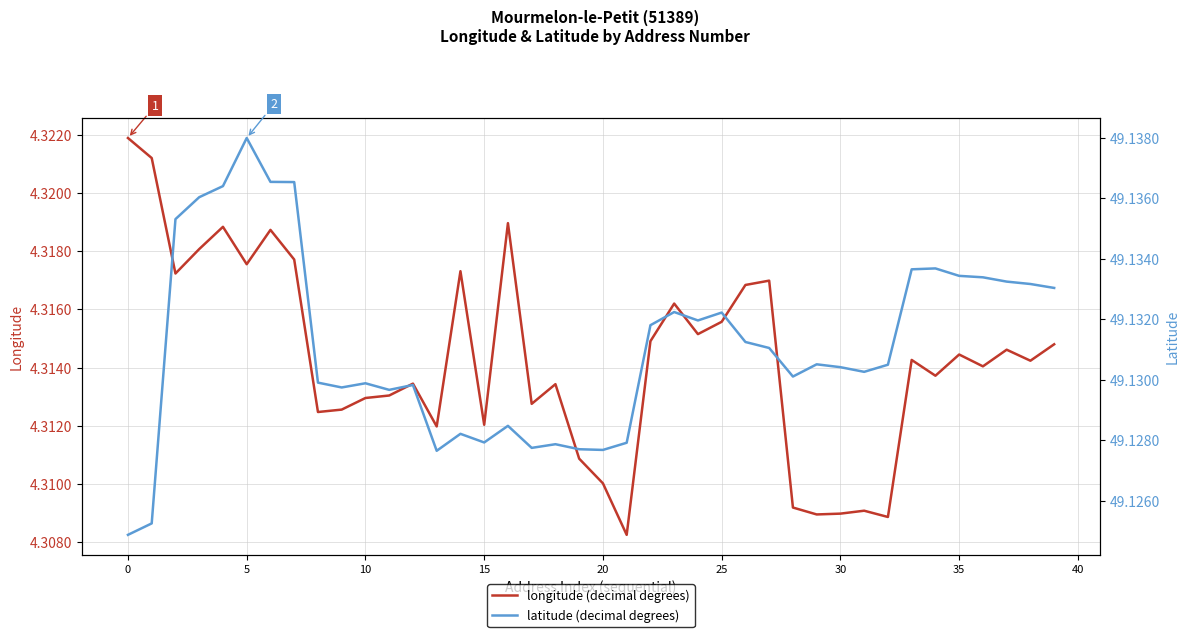

How many interior local valleys does the latitude (decimal degrees) series have?

9